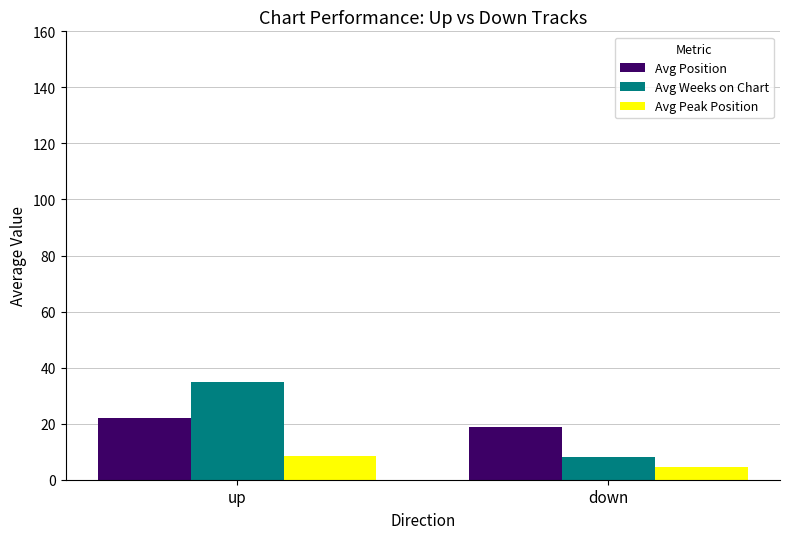

Which series has the largest range (max minus min)?

Avg Weeks on Chart